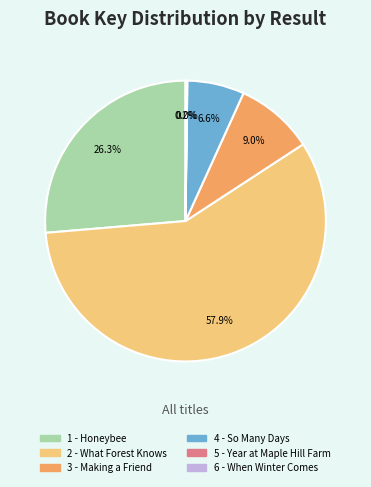

Do 2 - What Forest Knows and 1 - Honeybee together represent more than half of the pie?

Yes